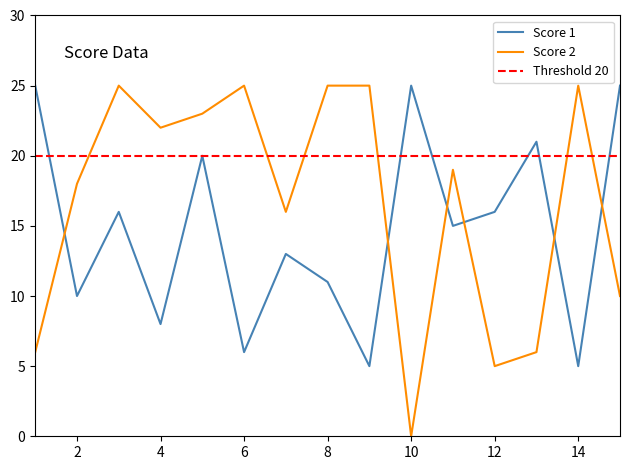

After their last crossing, which series has the higher values: Score 1 or Score 2?

Score 1